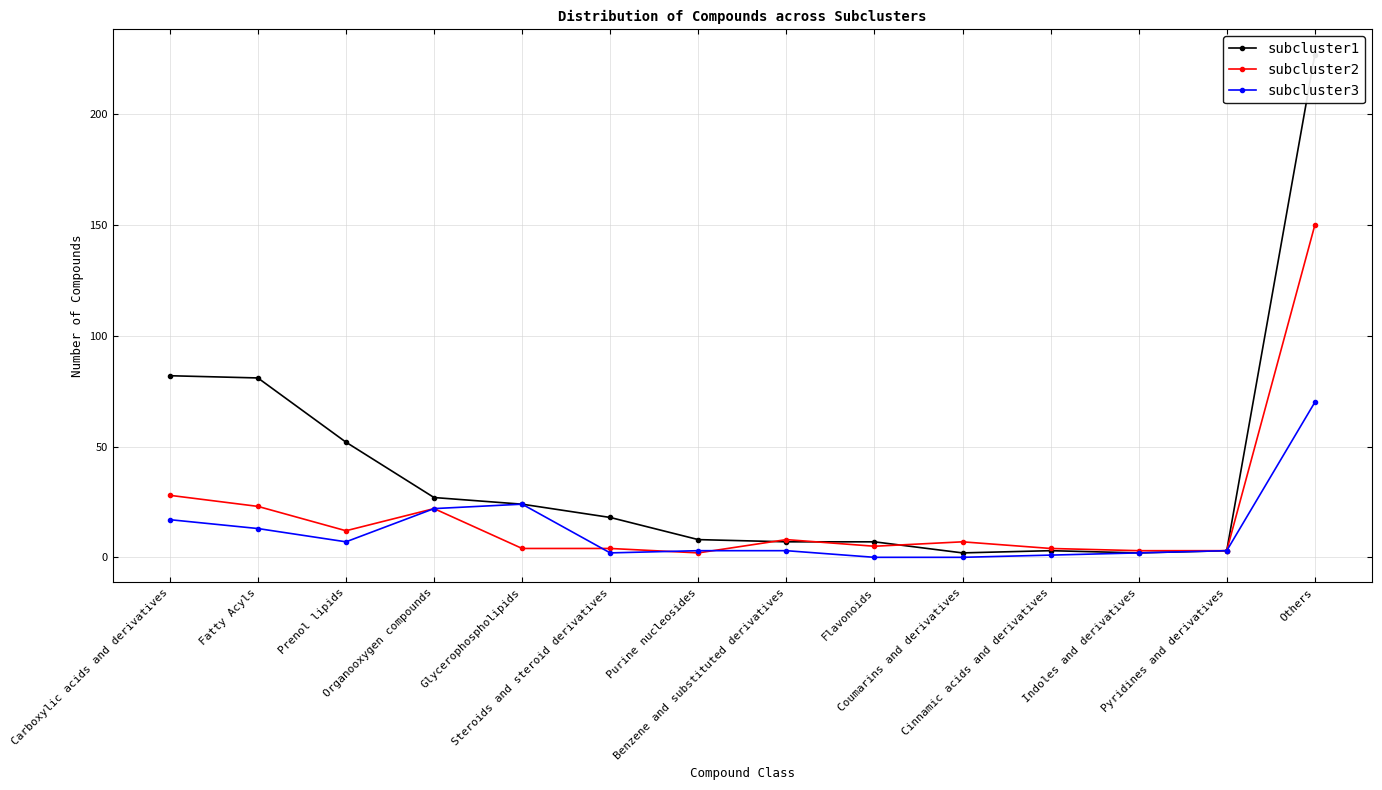

What is the value of the subcluster1 point at the 3rd from the left?

52